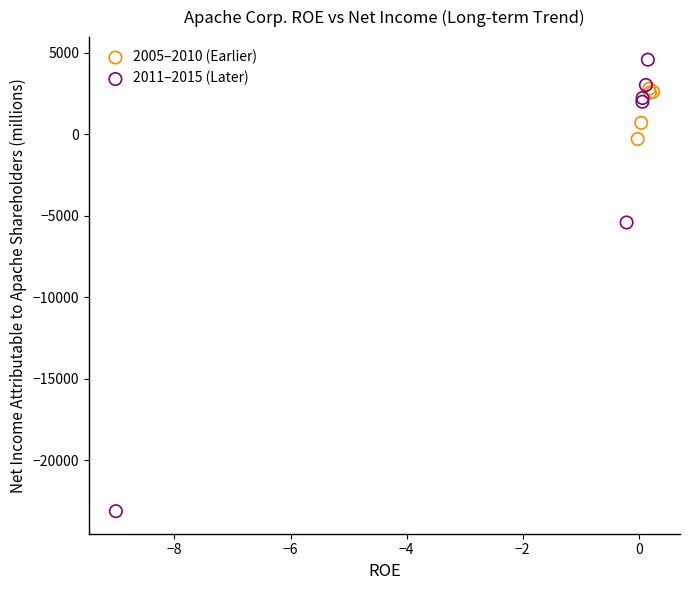

What are all the series names shown in the legend?

2005–2010 (Earlier), 2011–2015 (Later)